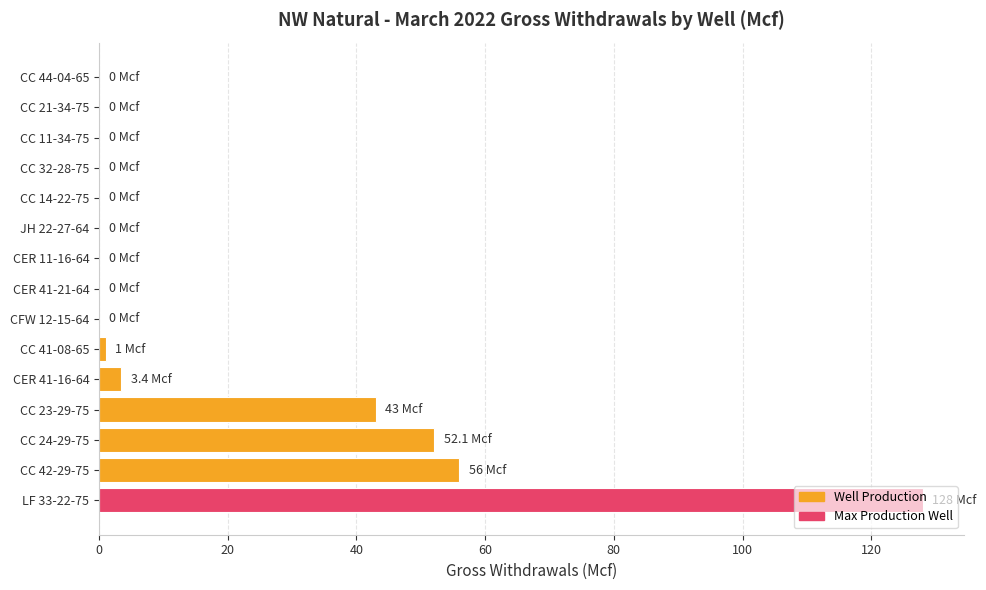

How many distinct data groups are displayed?

1